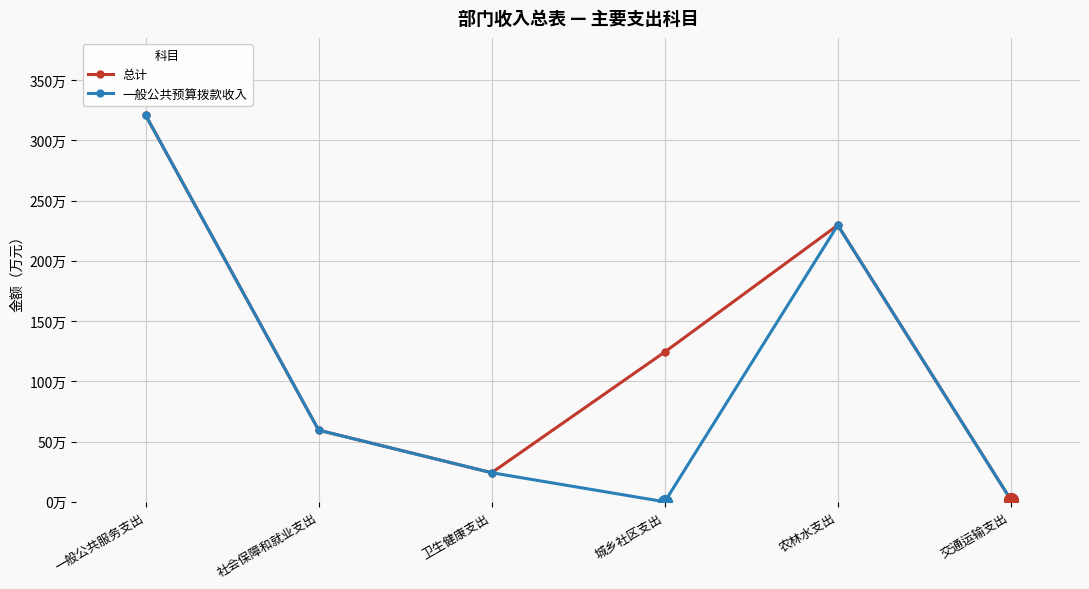

Does the chart have visible grid lines?

Yes